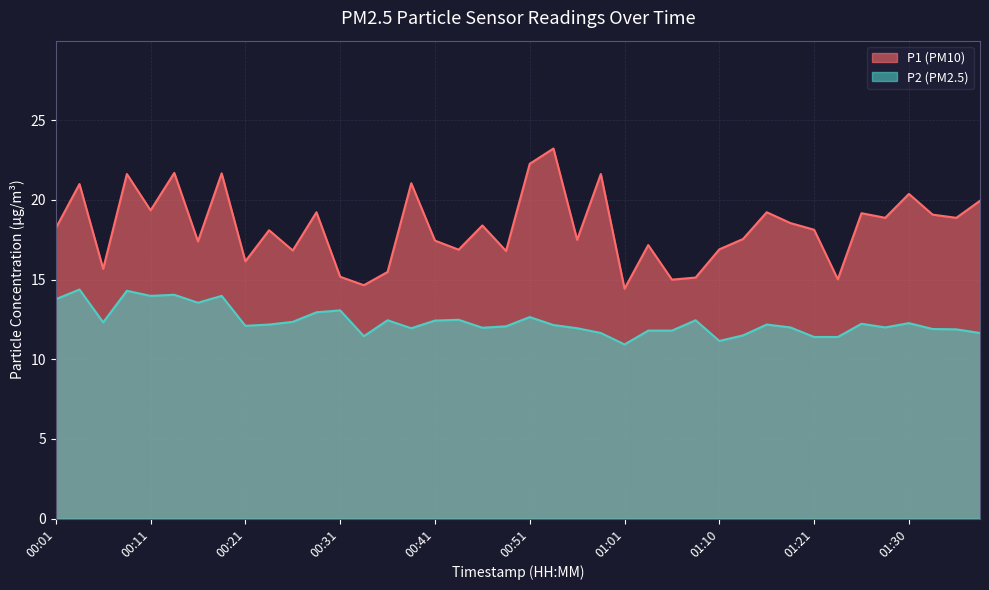

At which category does P1 reach its first local valley?

00:06